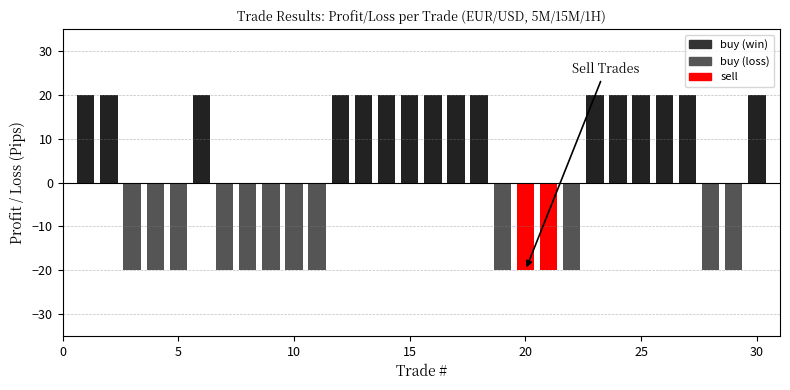

Reading left to right, list all the values displayed in this chart.

20	20	-20	-20	-20	20	-20	-20	-20	-20	-20	20	20	20	20	20	20	20	-20	-20	-20	-20	20	20	20	20	20	-20	-20	20